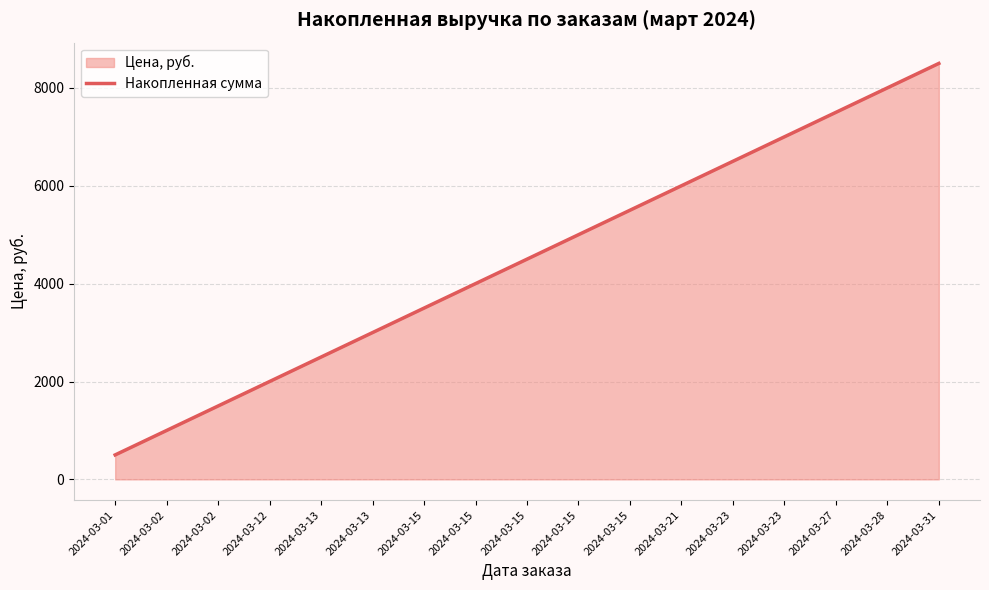

Does the chart display data point markers on the line(s)?

No